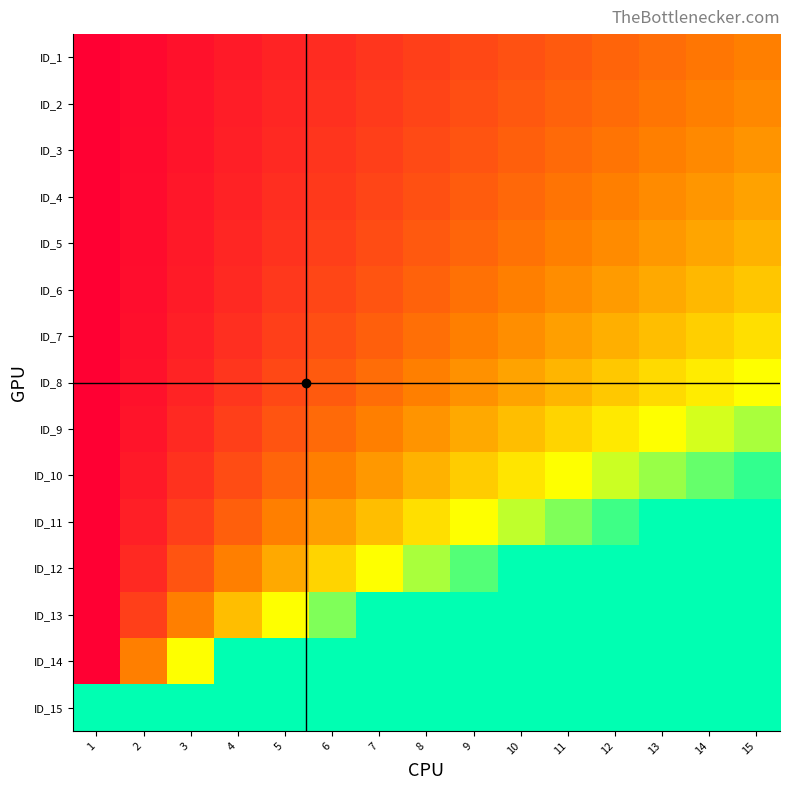

How many distinct data groups are displayed?

15